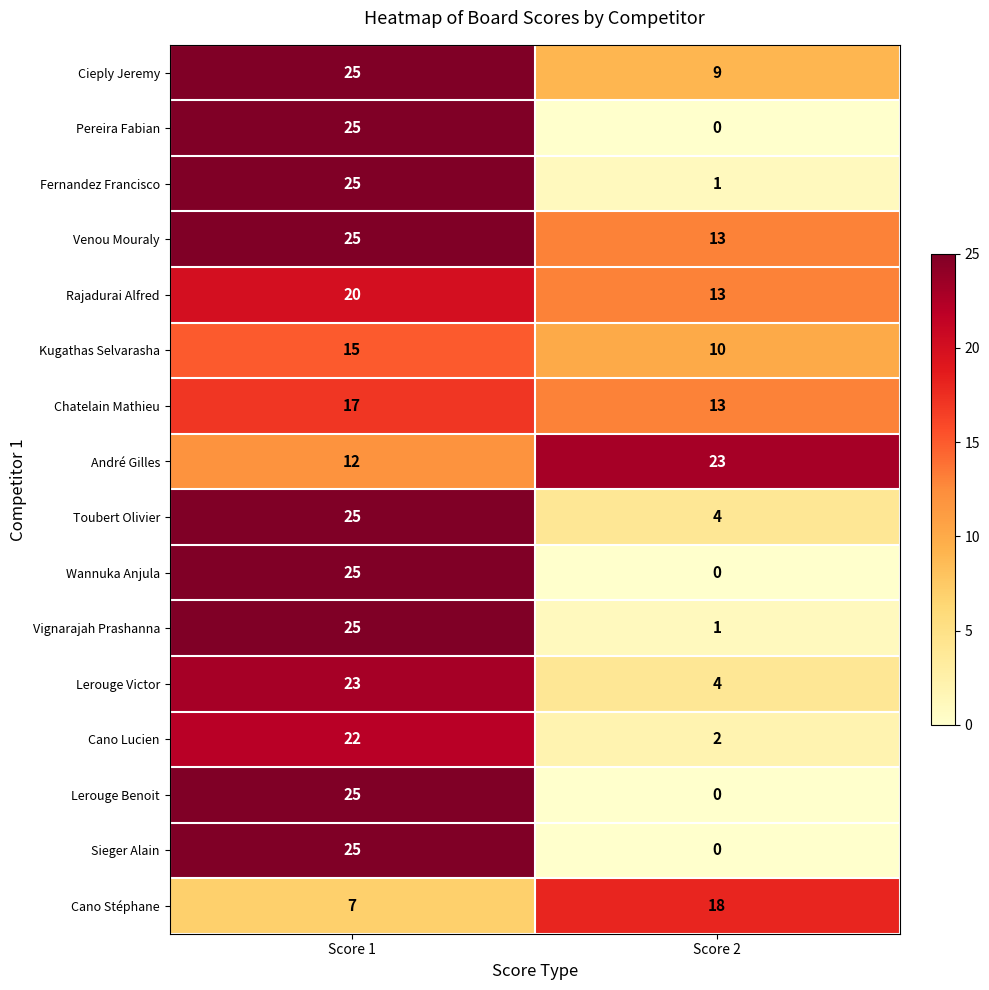

At which category is the sum across all series the highest?

Score 1